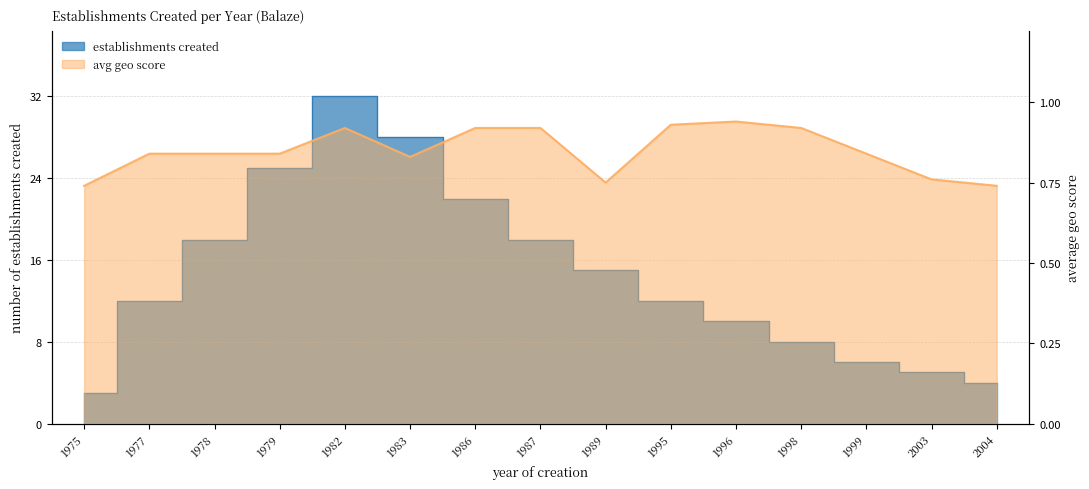

Reading left to right, what are all the values shown in this chart?

count_per_year: 3.0	12.0	18.0	25.0	32.0	28.0	22.0	18.0	15.0	12.0	10.0	8.0	6.0	5.0	4.0
geo_score_avg: 0.7	0.8	0.8	0.8	0.9	0.8	0.9	0.9	0.8	0.9	0.9	0.9	0.8	0.8	0.7